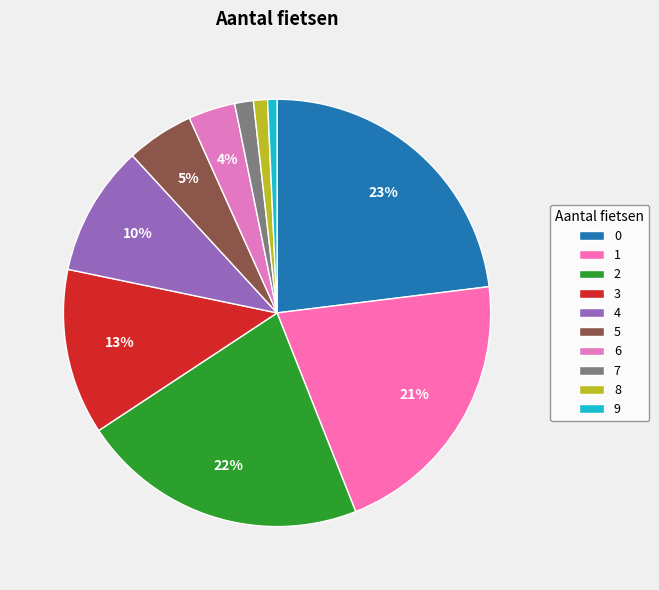

The 0 slice represents 34% of the pie. True or false?

False